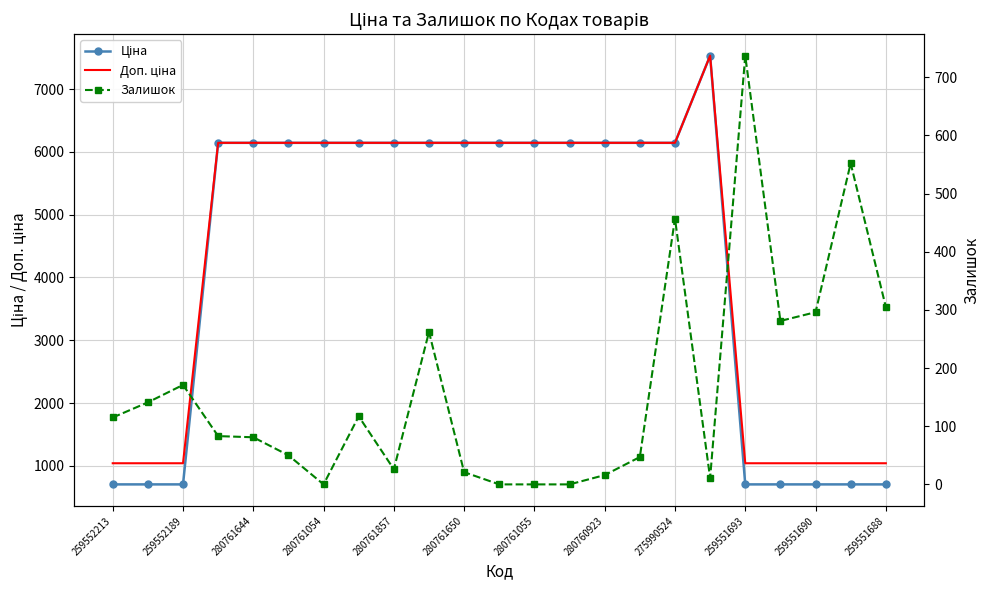

How many data points in Доп. ціна are above 6143?

15